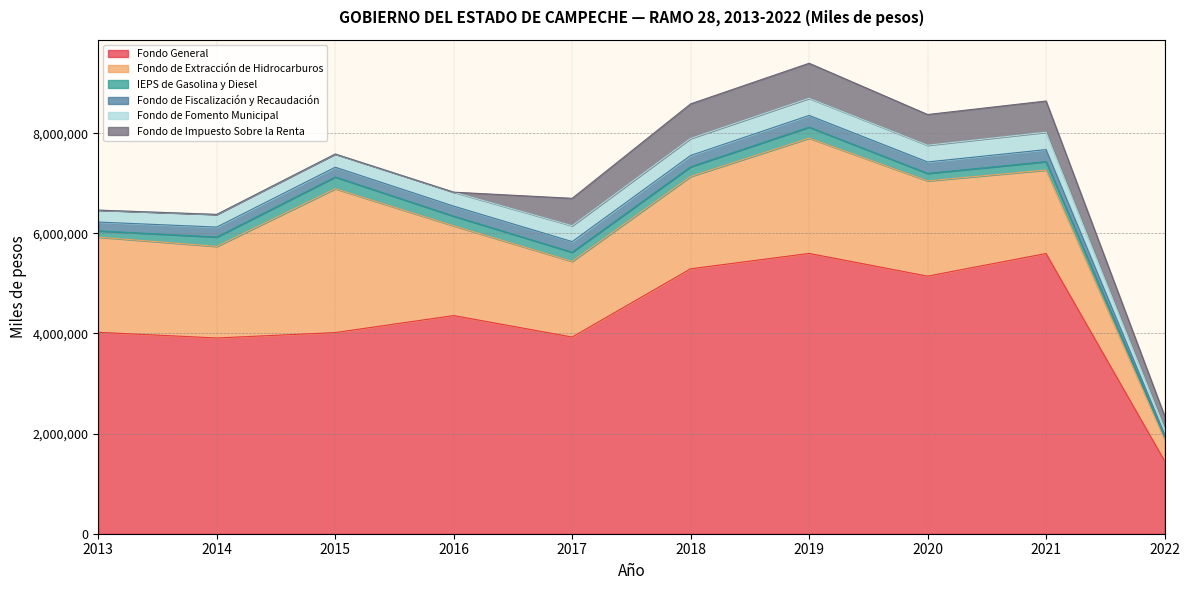

How many distinct data groups are displayed?

6